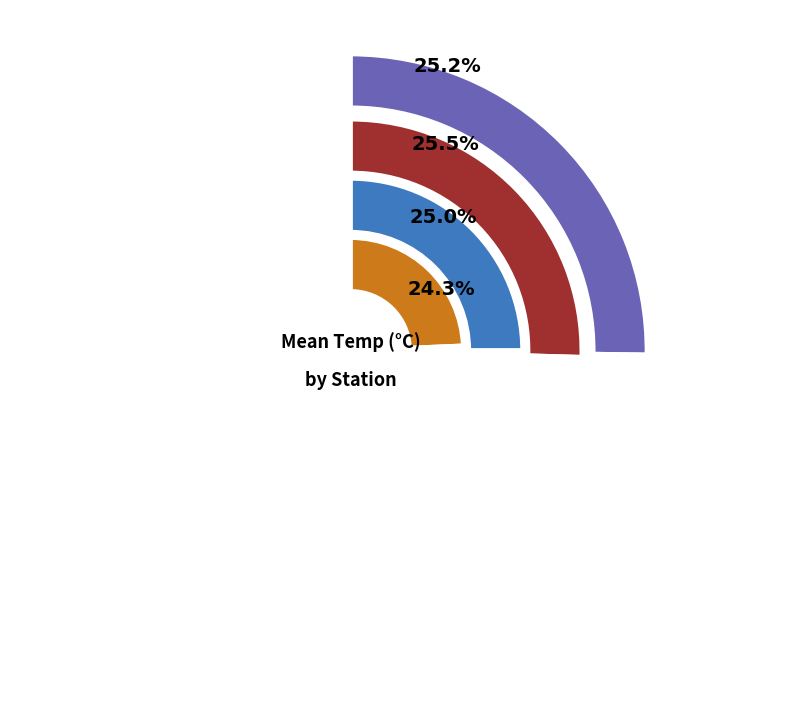

What is the change in value from Port La Tour-Taylors Rock to Little Harbour-Little Harbour?

+0.3